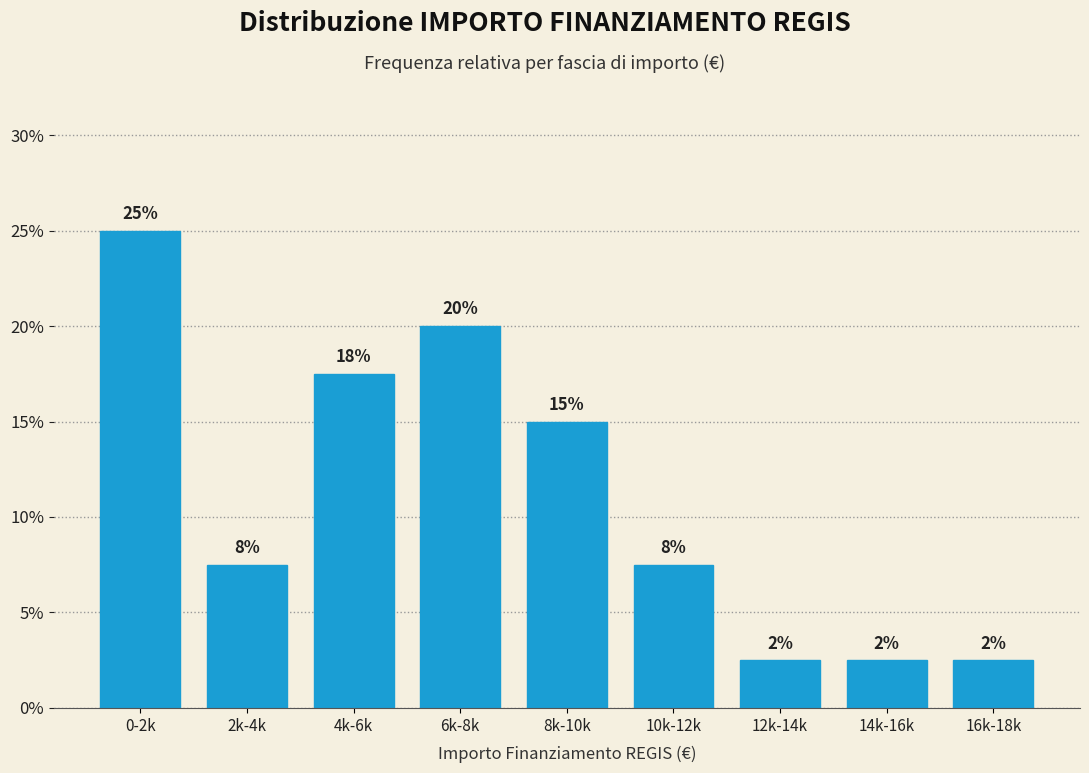

Does the chart contain any negative values?

No